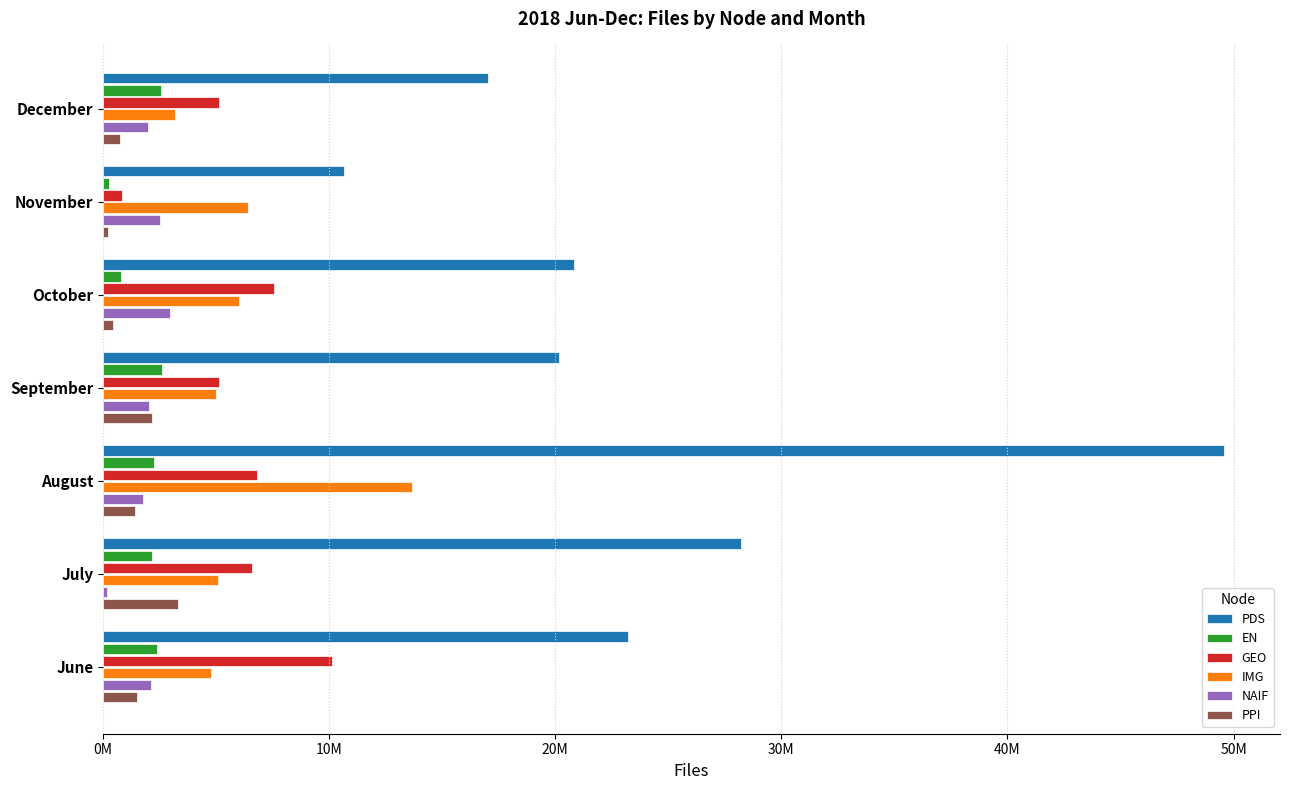

What are all the series names shown in the legend?

PDS, EN, GEO, IMG, NAIF, PPI